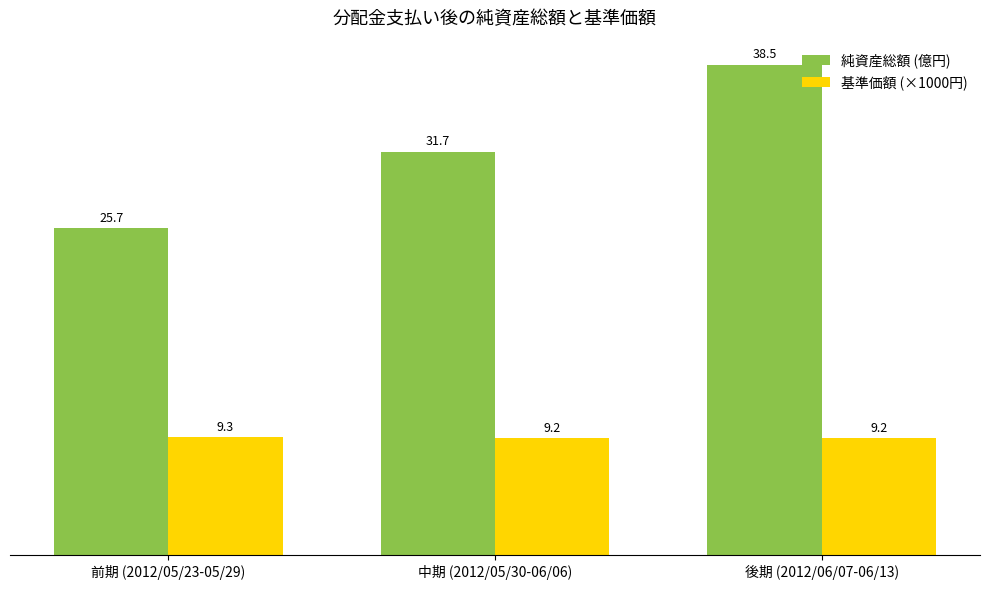

At which label does 基準価額 (×1000円) reach its peak?

前期 (2012/05/23-05/29)